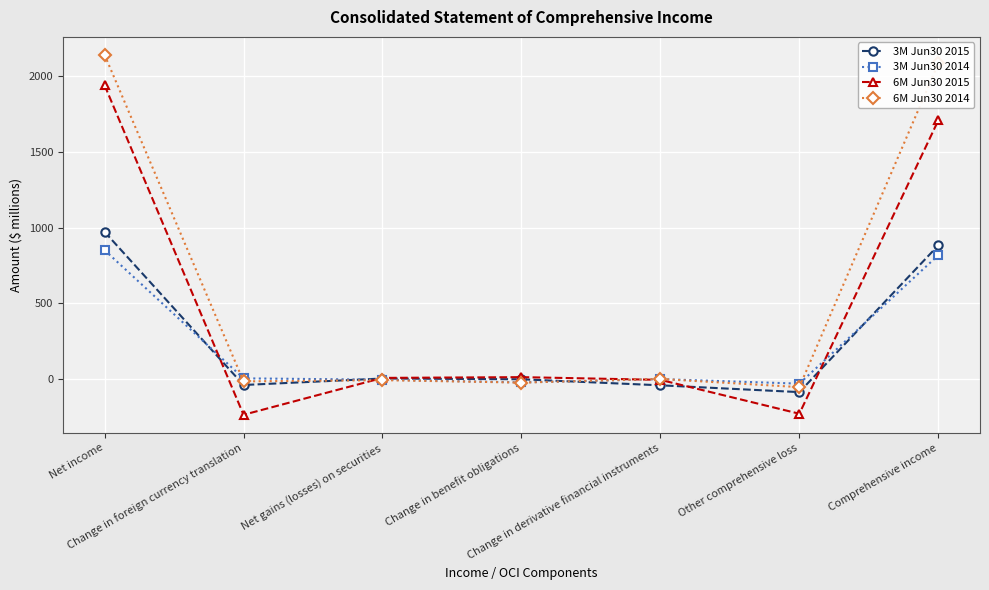

At which label does 6M Jun30 2014 first exceed -10?

Net income